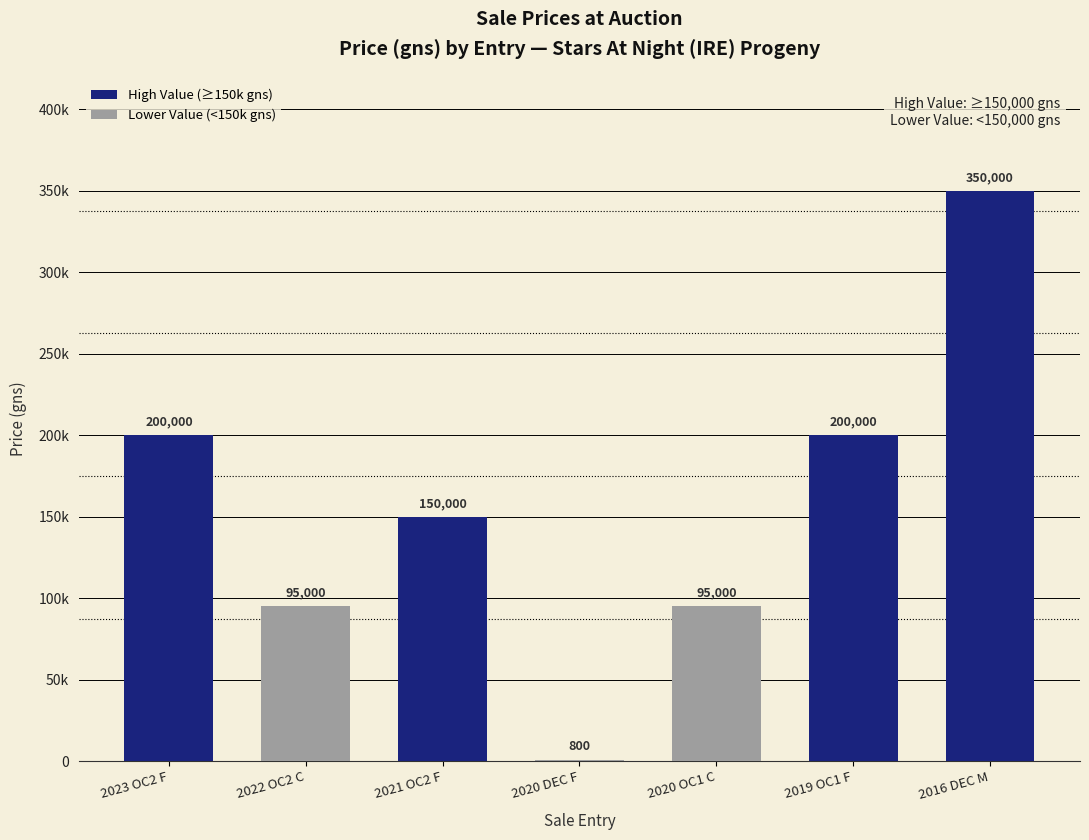

What is the sum of the values at 2020 DEC F and 2023 OC2 F?

200800